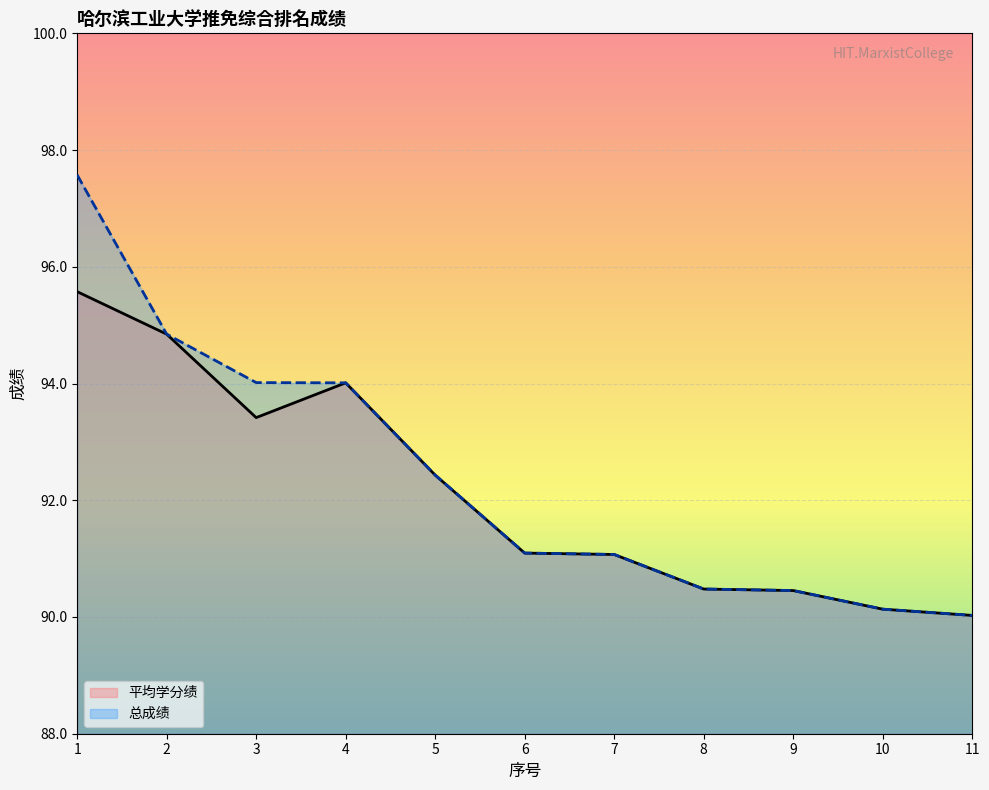

What is the difference between the maximum and minimum values in the 平均学分绩 series?

5.5